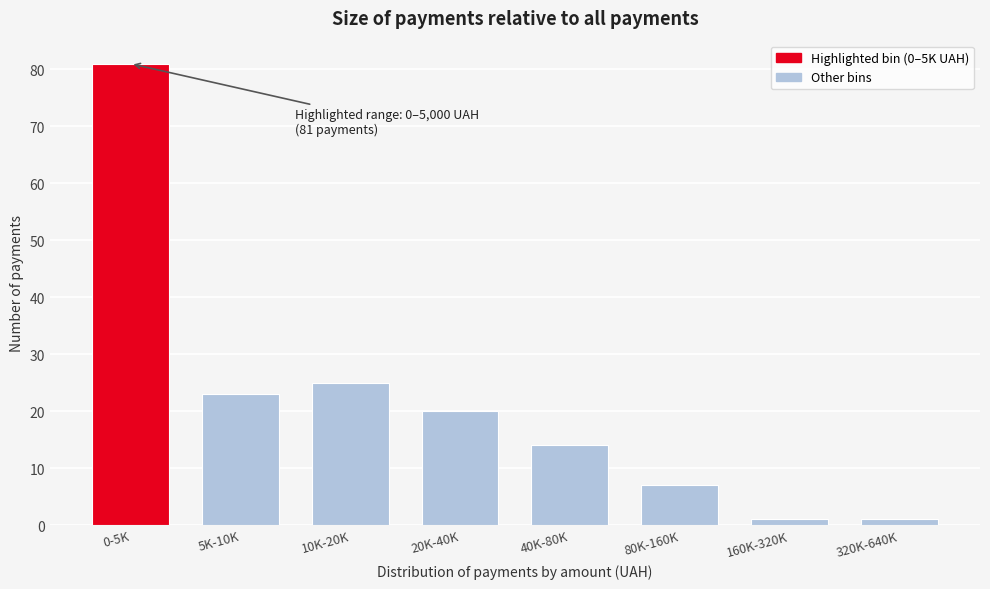

Reading left to right, transcribe all the data shown in this chart.

81	23	25	20	14	7	1	1